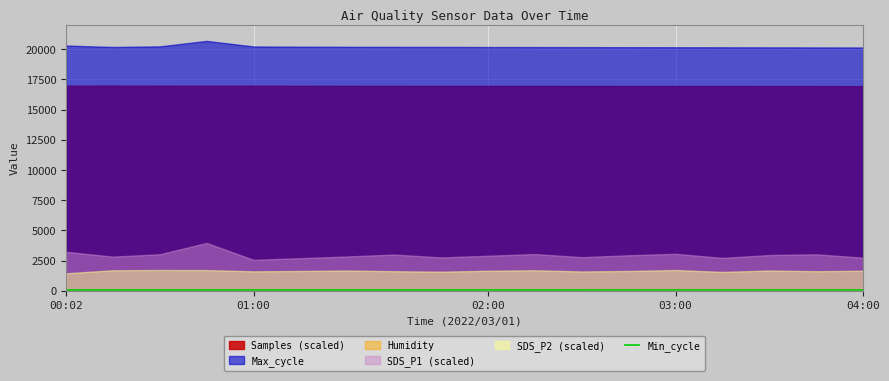

True or false: Min_cycle and Humidity intersect in this chart.

False